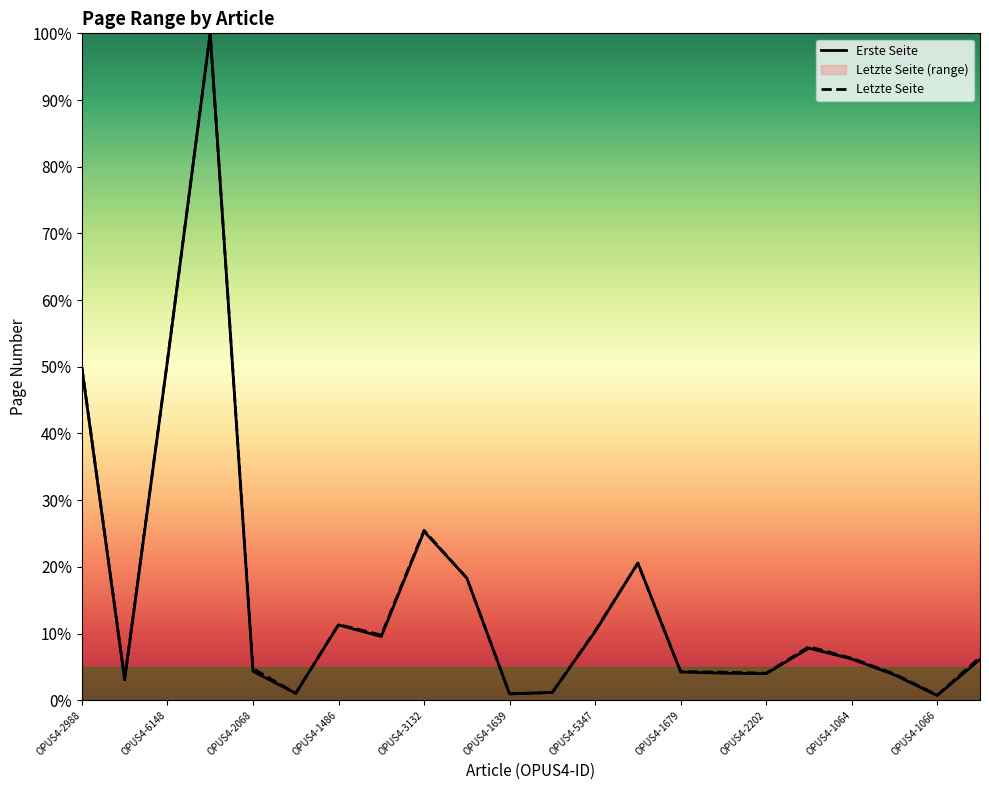

Which series has the largest total across all categories?

Letzte Seite